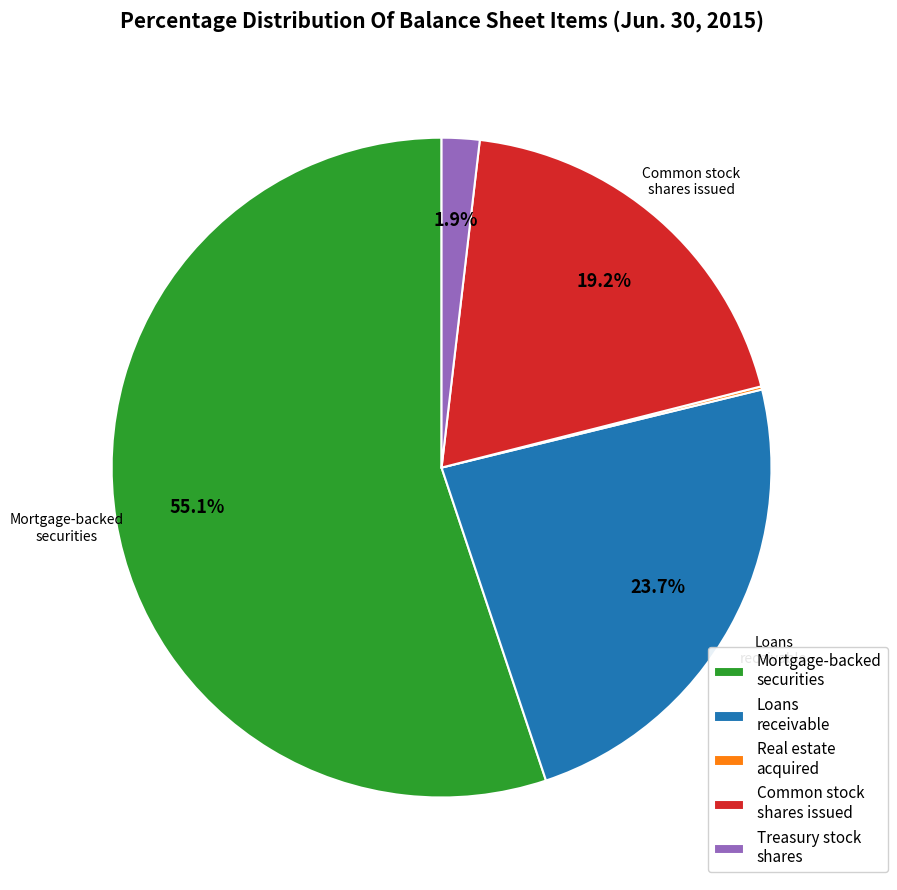

Does any single category account for the majority?

Yes